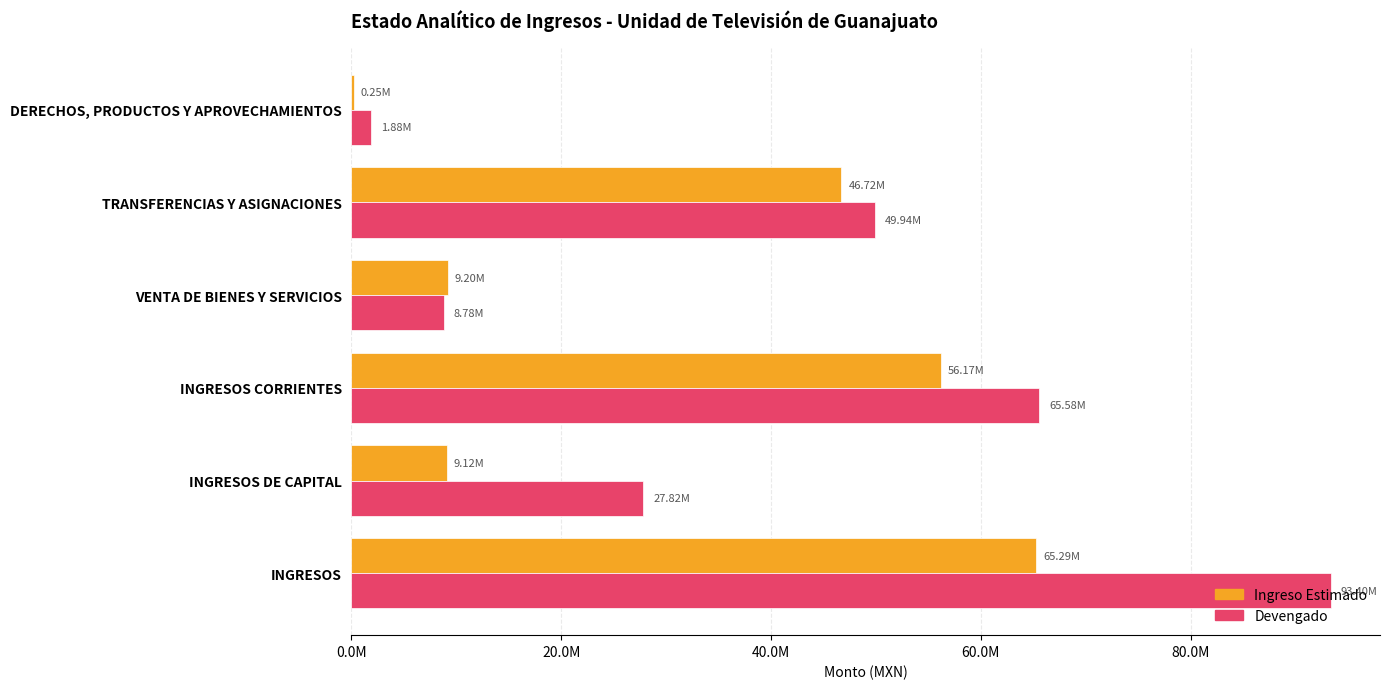

List the series in order of their peak value, highest first.

Devengado, Ingreso Estimado